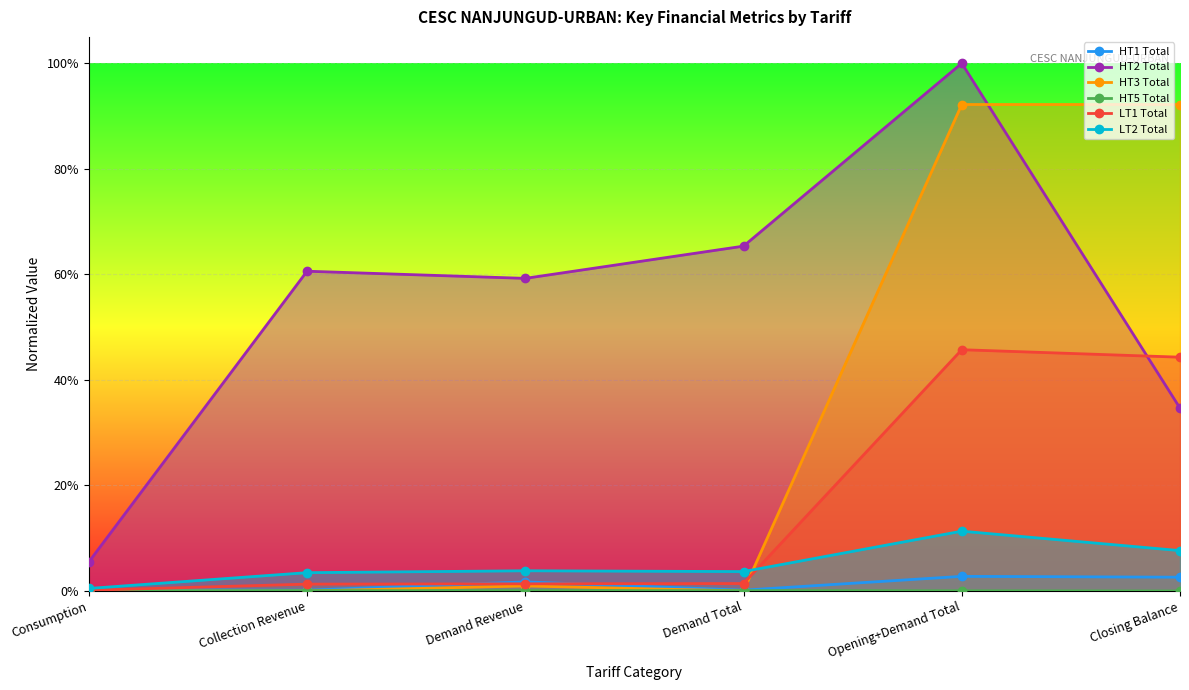

True or false: LT1 Total and HT1 Total intersect in this chart.

True